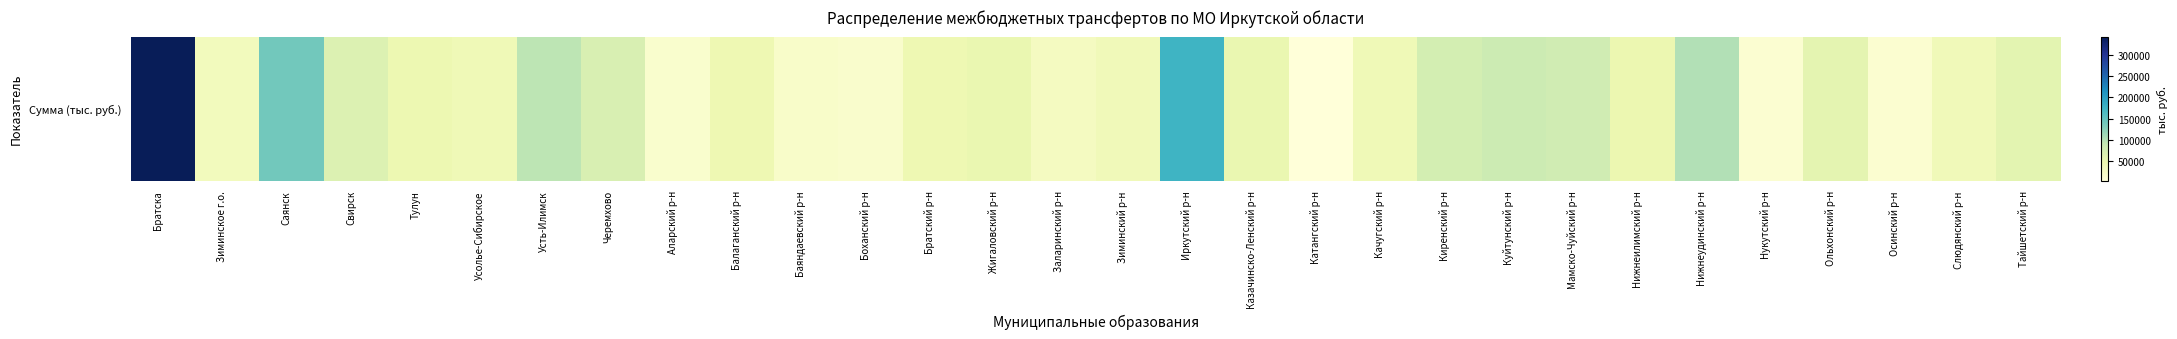

Approximately how many times larger is the value at Аларский р-н compared to Слюдянский р-н?

0.4